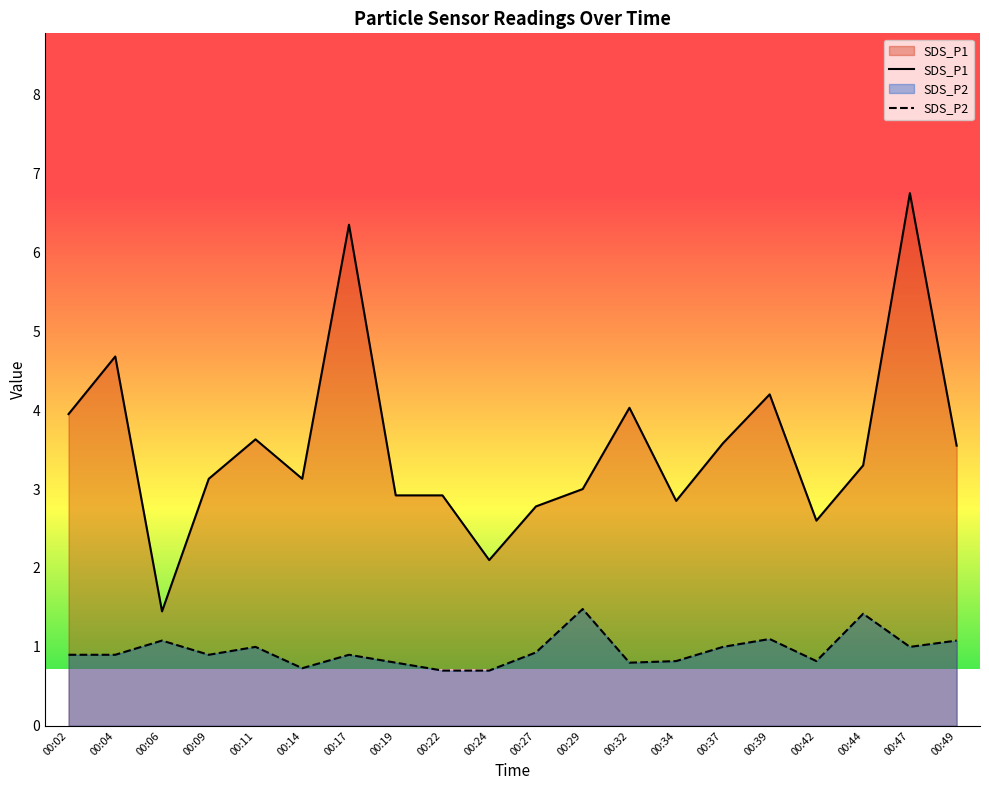

List the series in order of their peak value, lowest first.

SDS_P2, SDS_P1